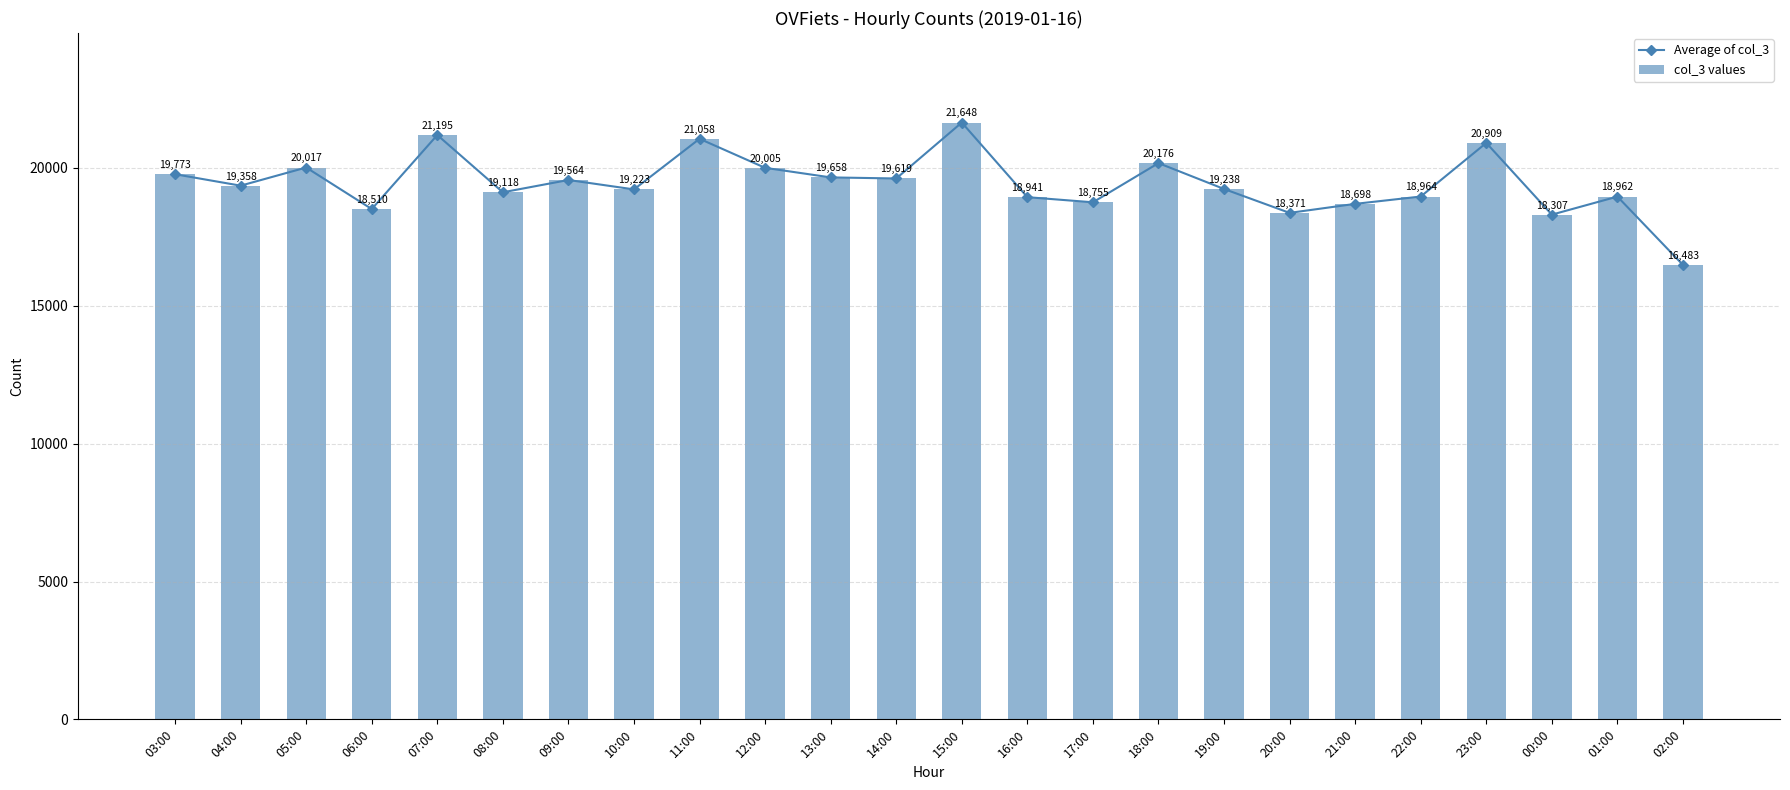

What is the difference between the maximum and minimum values in the Average of col_3 series?

5165